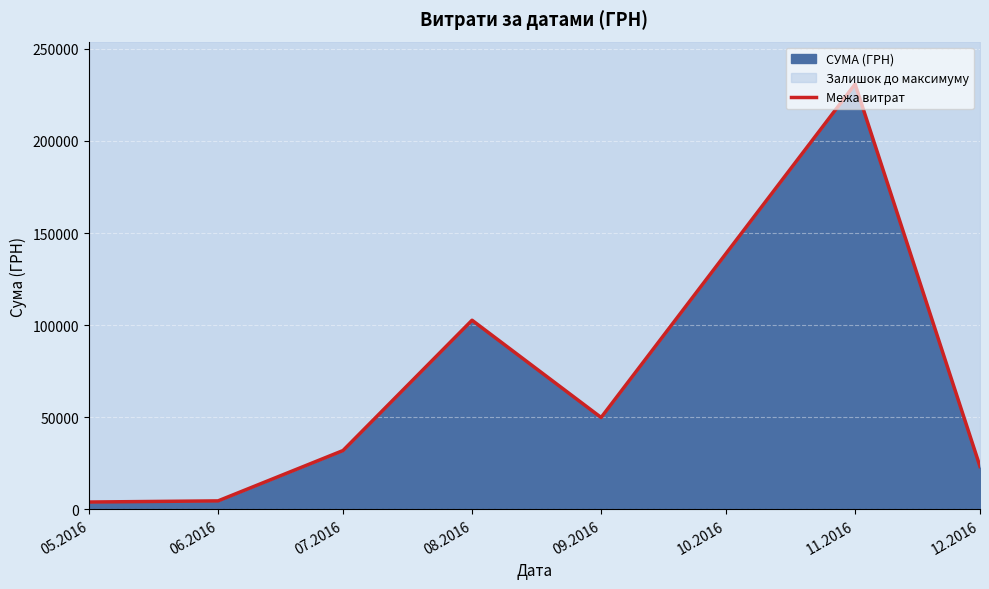

What is the greatest value displayed?

230842.2